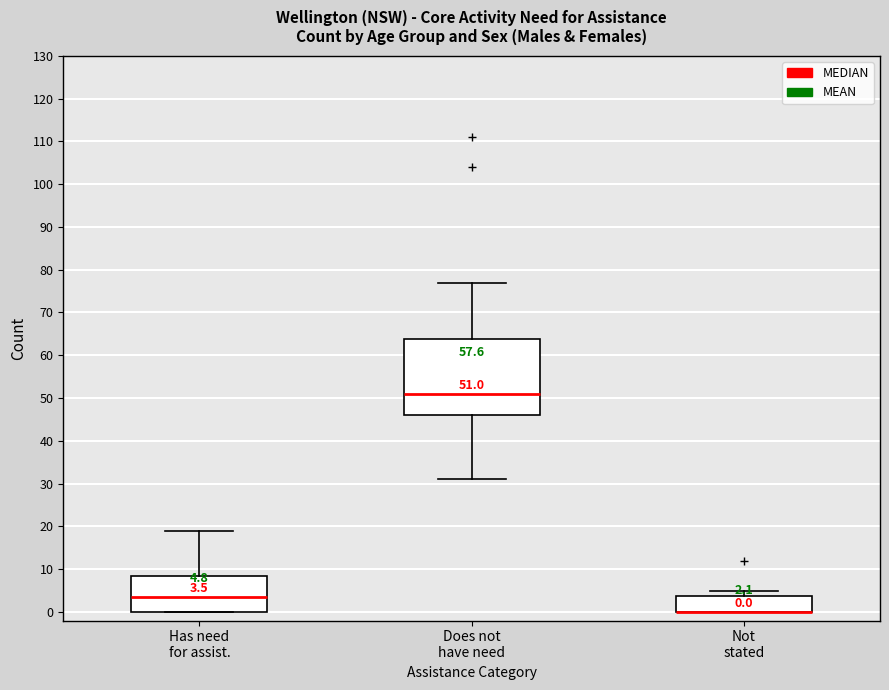

Comparing the boxes themselves (not the whiskers), which one is the tallest?

Does not have need